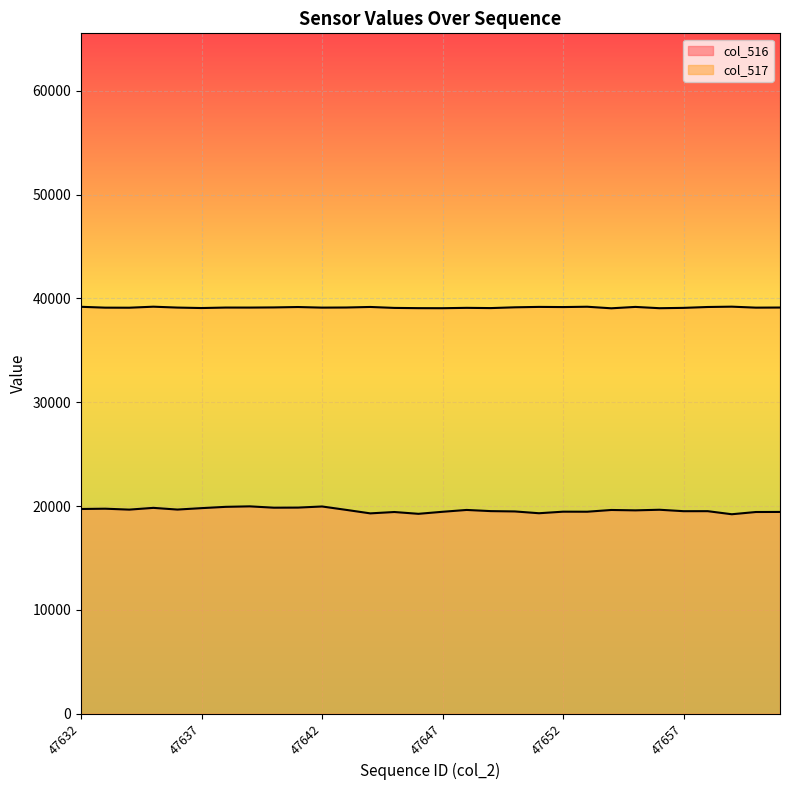

Where does the col_517 line series first go above 39119?

47632